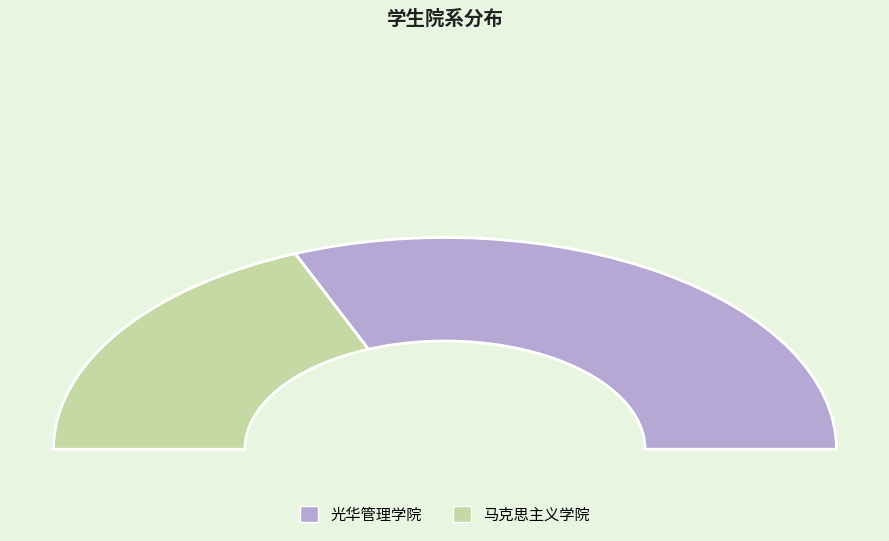

To the nearest percent, what is the difference between the largest and smallest slice percentages?

25%